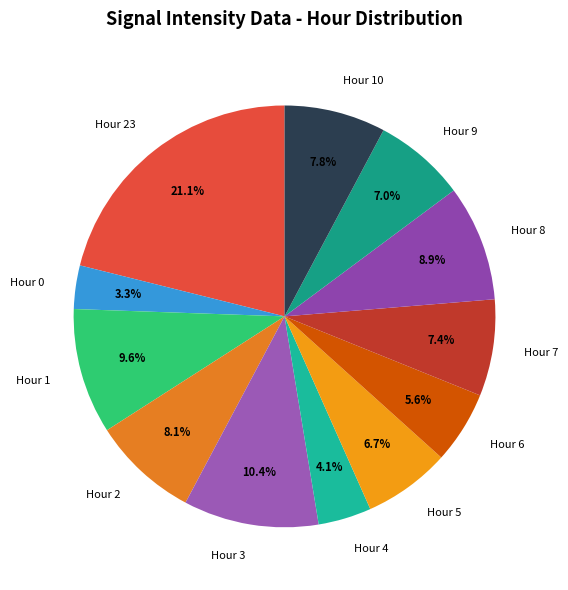

To the nearest percent, what percentage of the pie is Hour 9?

7%